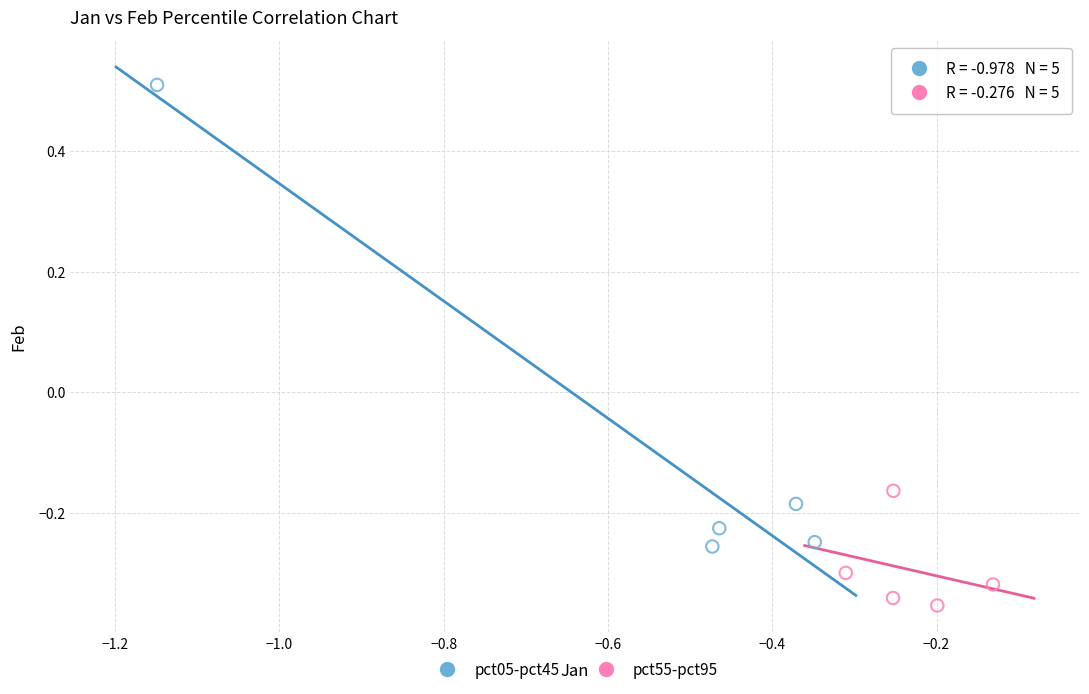

Which series reaches the minimum Y coordinate?

pct55-pct95